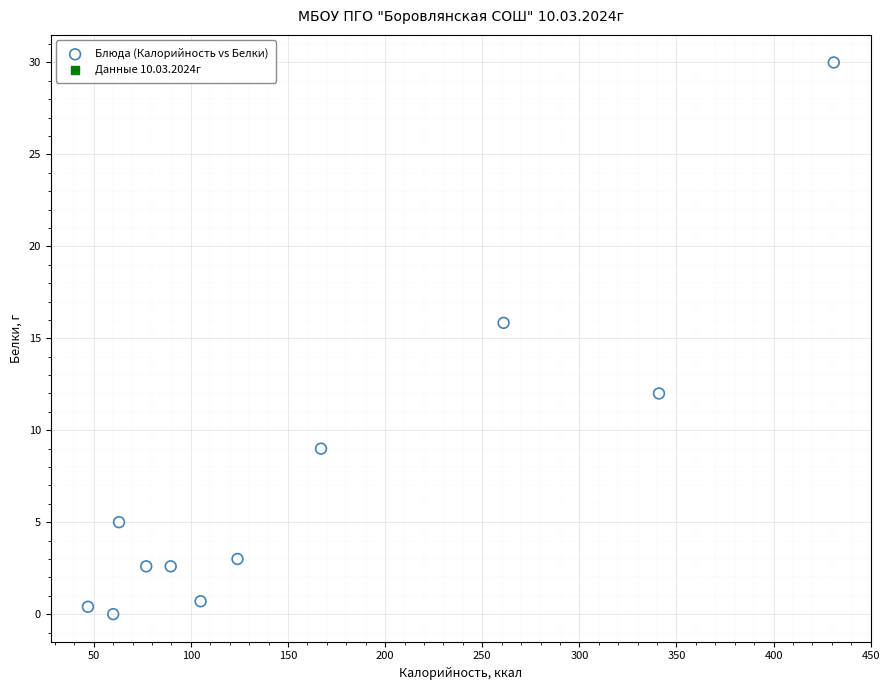

What Y value in the scatter plot is closest to 15?

15.8